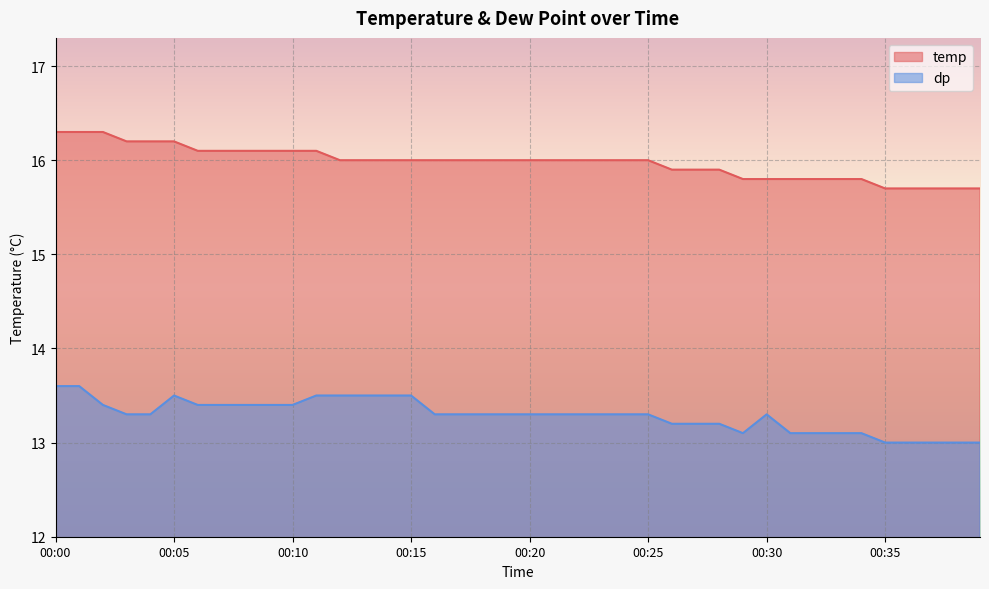

What is the maximum value shown in the chart?

16.3